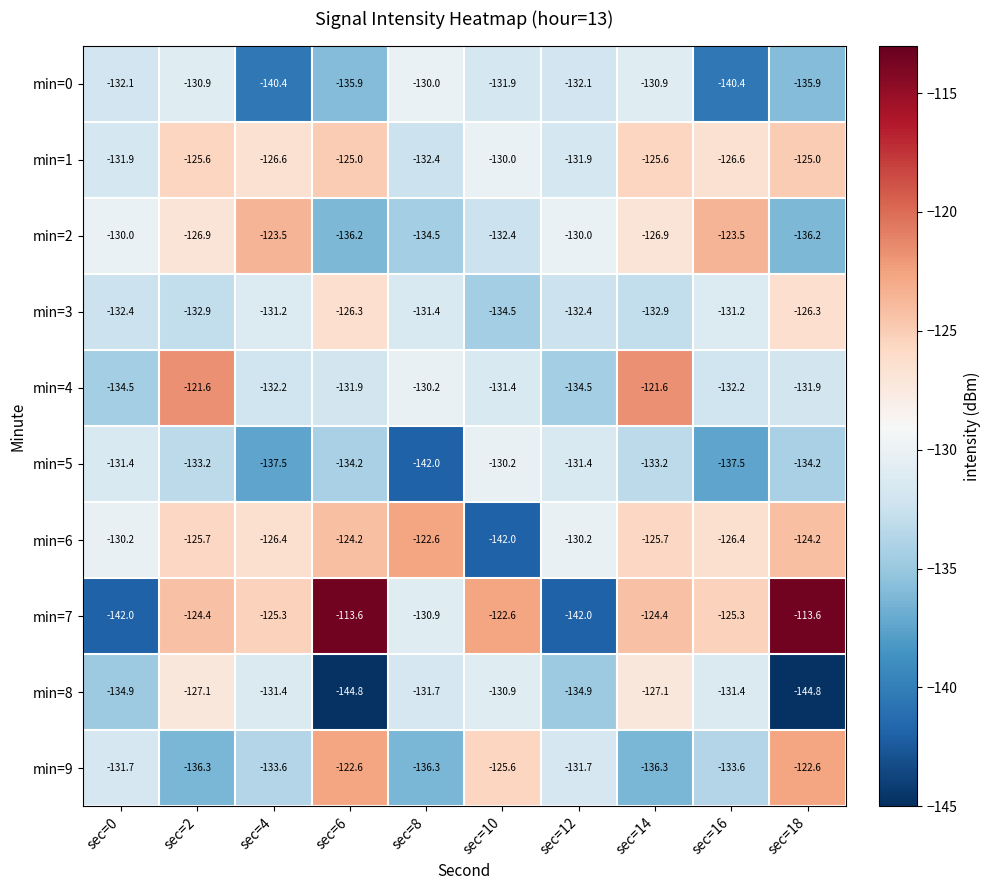

What is the total value across all series at sec=4?

-1308.1